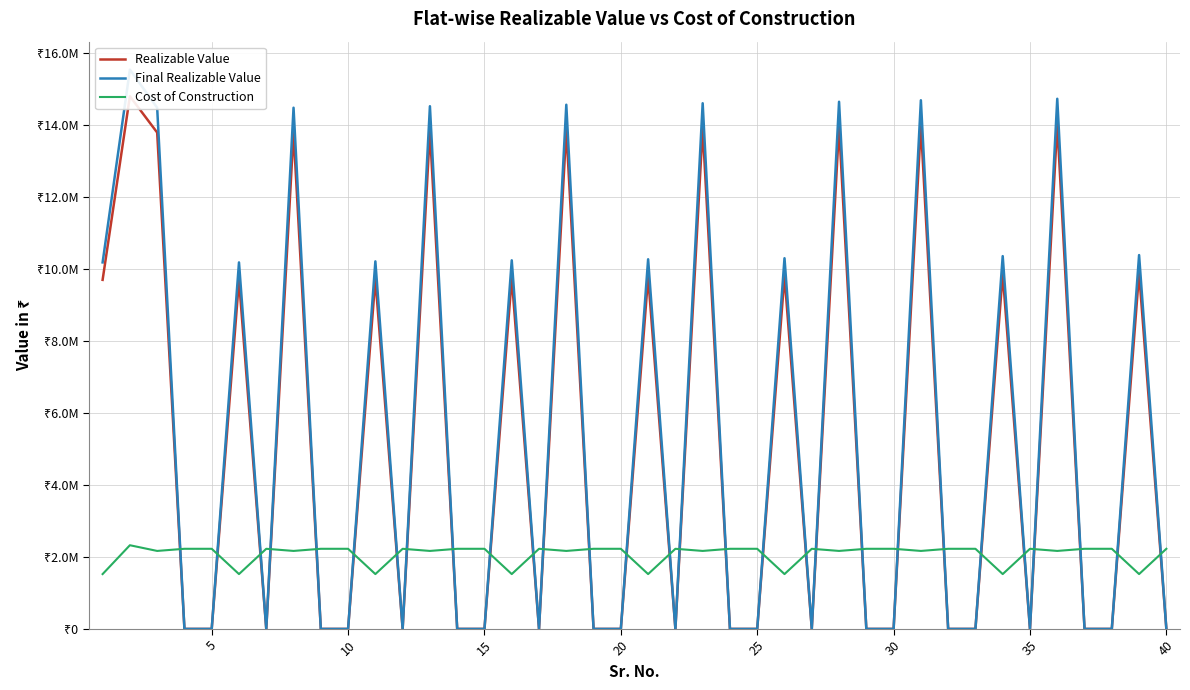

Which series has the widest spread of values?

Final Realizable Value